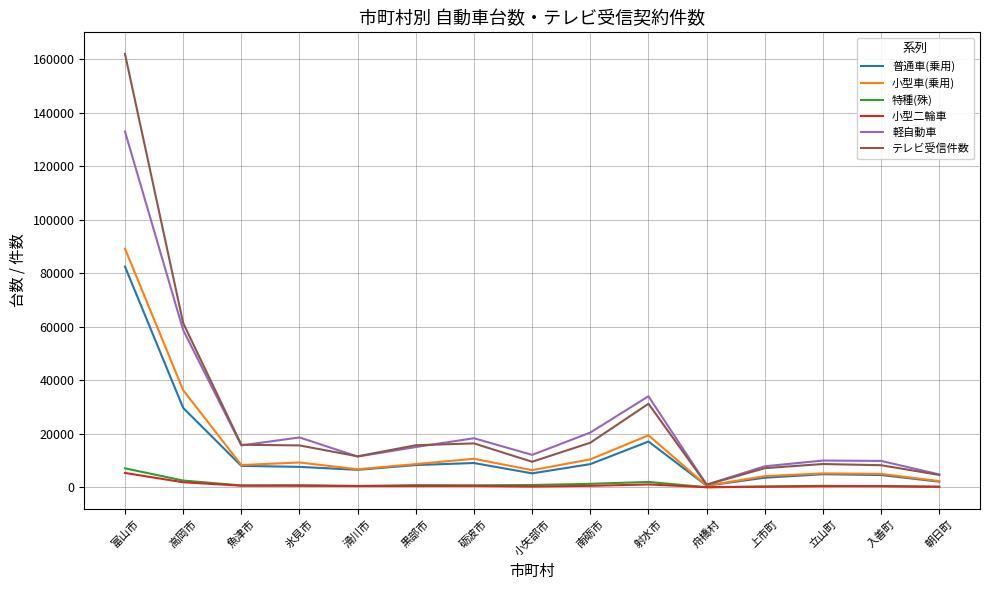

What is the sum of the 小型二輪車 values at 立山町 and 砺波市?

955